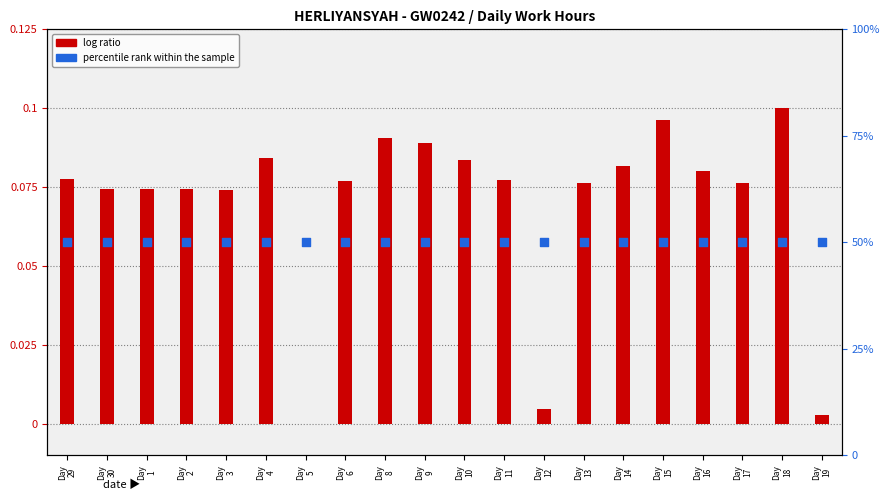

Is the value of log ratio at Day
12 greater than the value of percentile rank within the sample at Day
14?

No